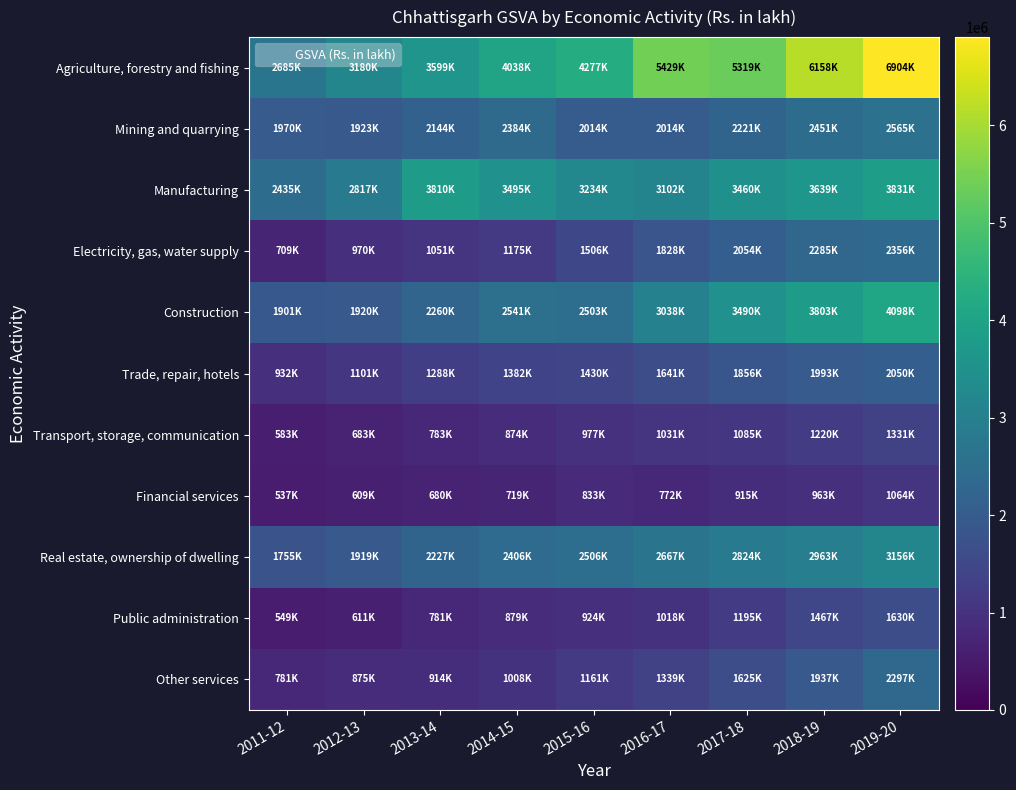

Which label corresponds to the smallest value in the chart?

2011-12